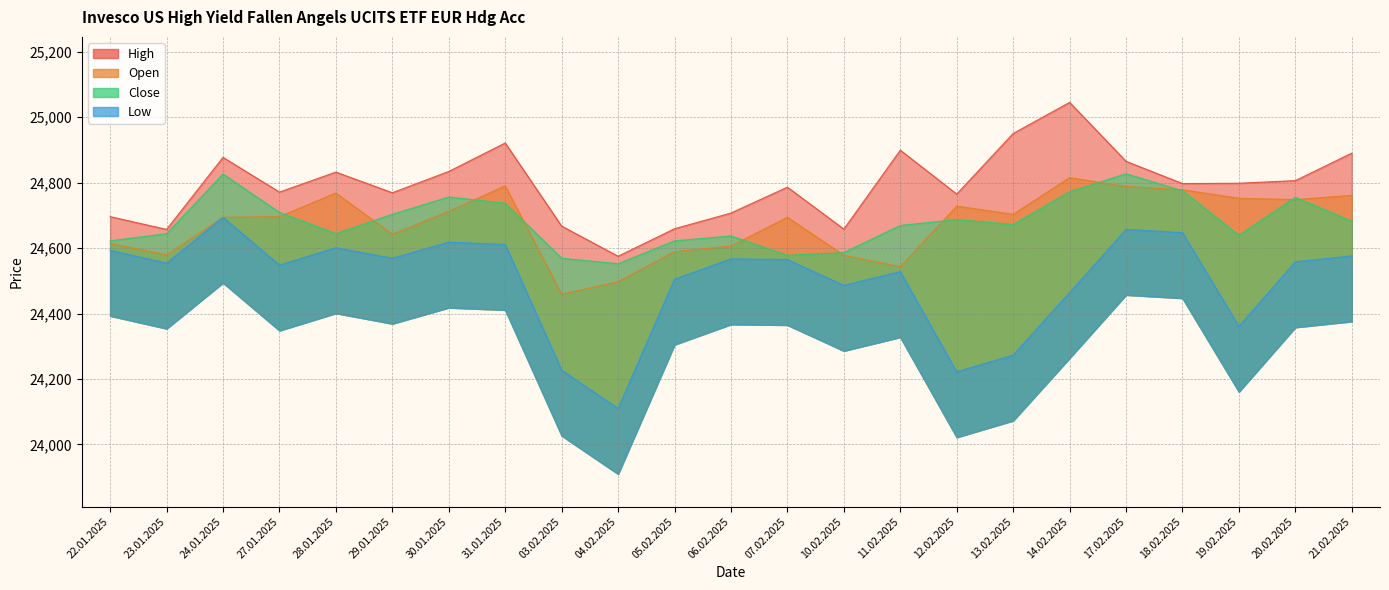

What is the sum of the Low values at 27.01.2025 and 12.02.2025?

48770